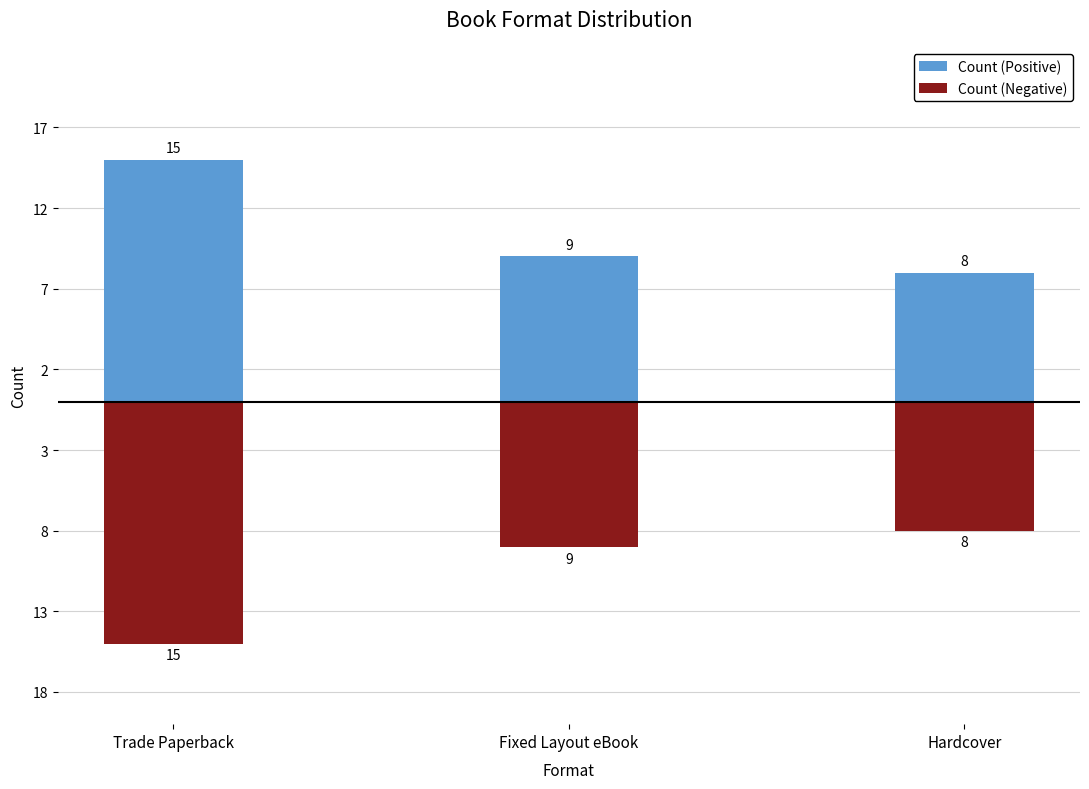

At Fixed Layout eBook, list the series in order from largest to smallest.

Count (Positive), Count (Negative)